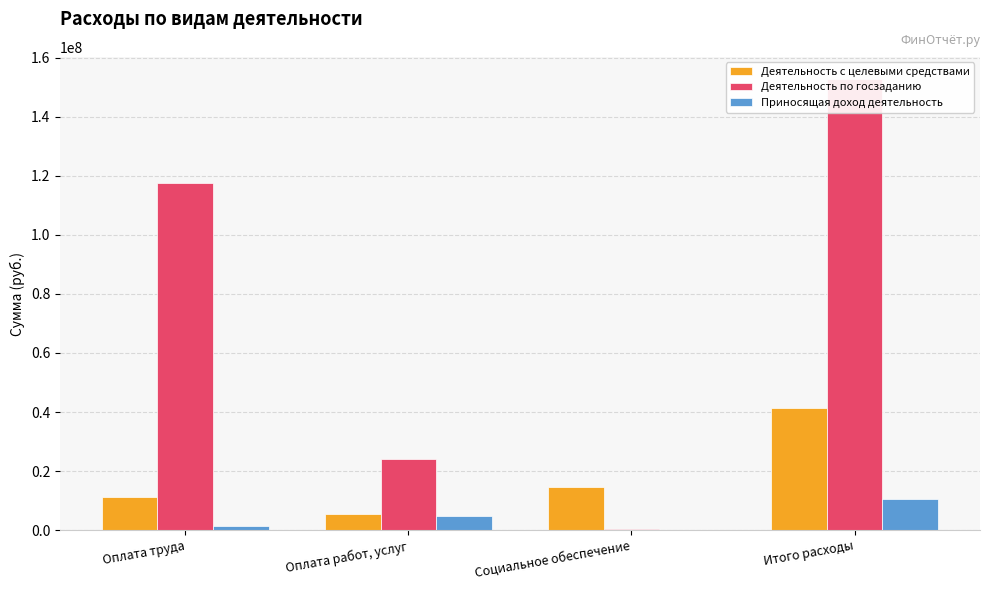

At which category does the chart reach its minimum across all series?

Социальное обеспечение